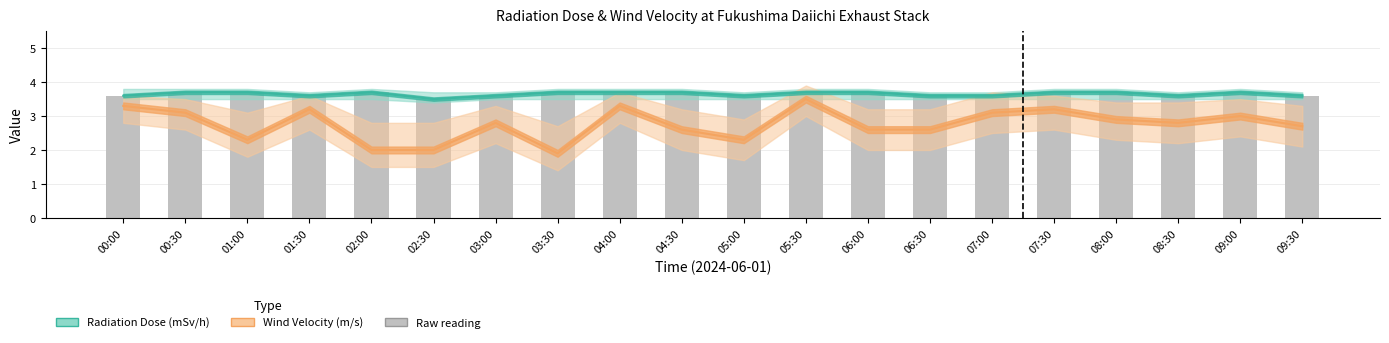

What is the lowest value of the Wind Velocity (m/s) series?

1.9